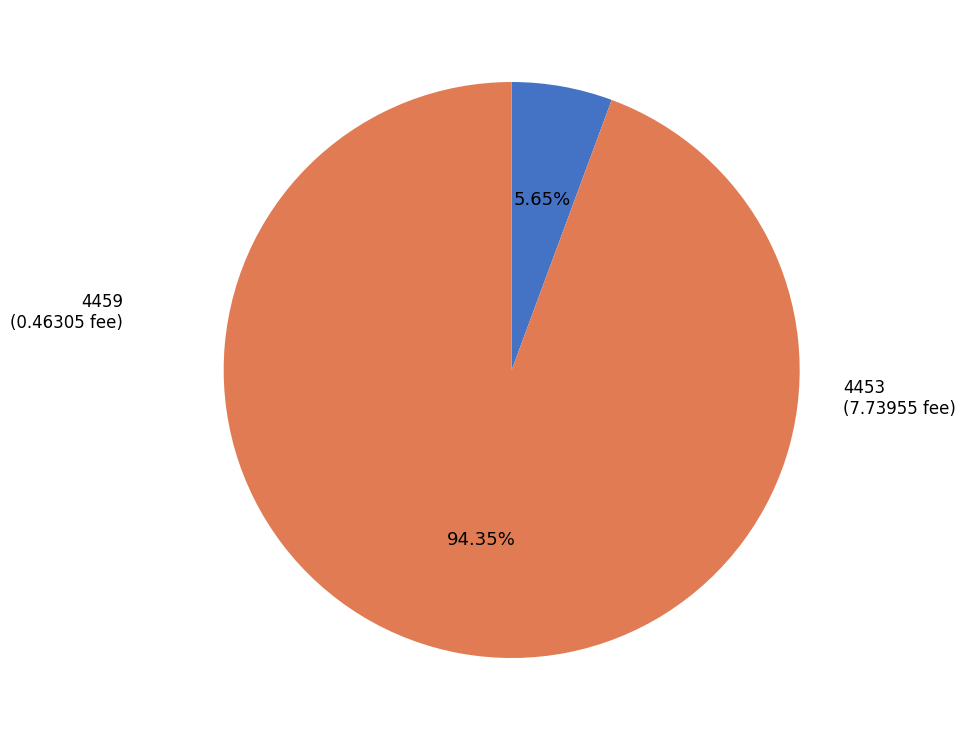

What is the largest slice in the pie chart?

4453